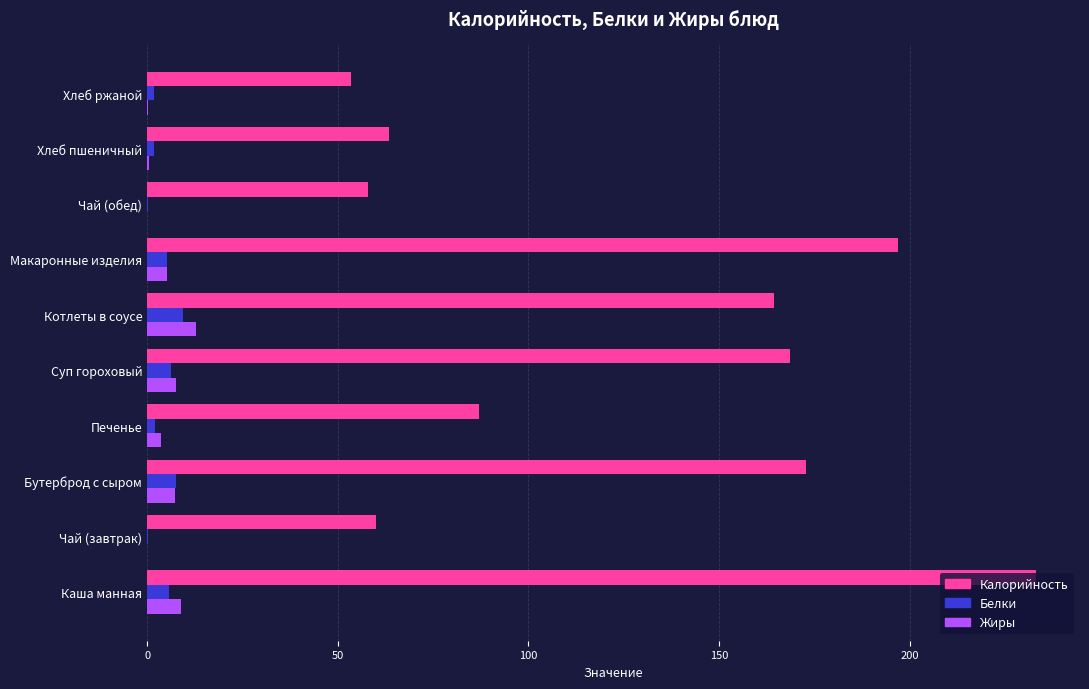

Which series changed the most between Каша манная and Хлеб ржаной?

Калорийность